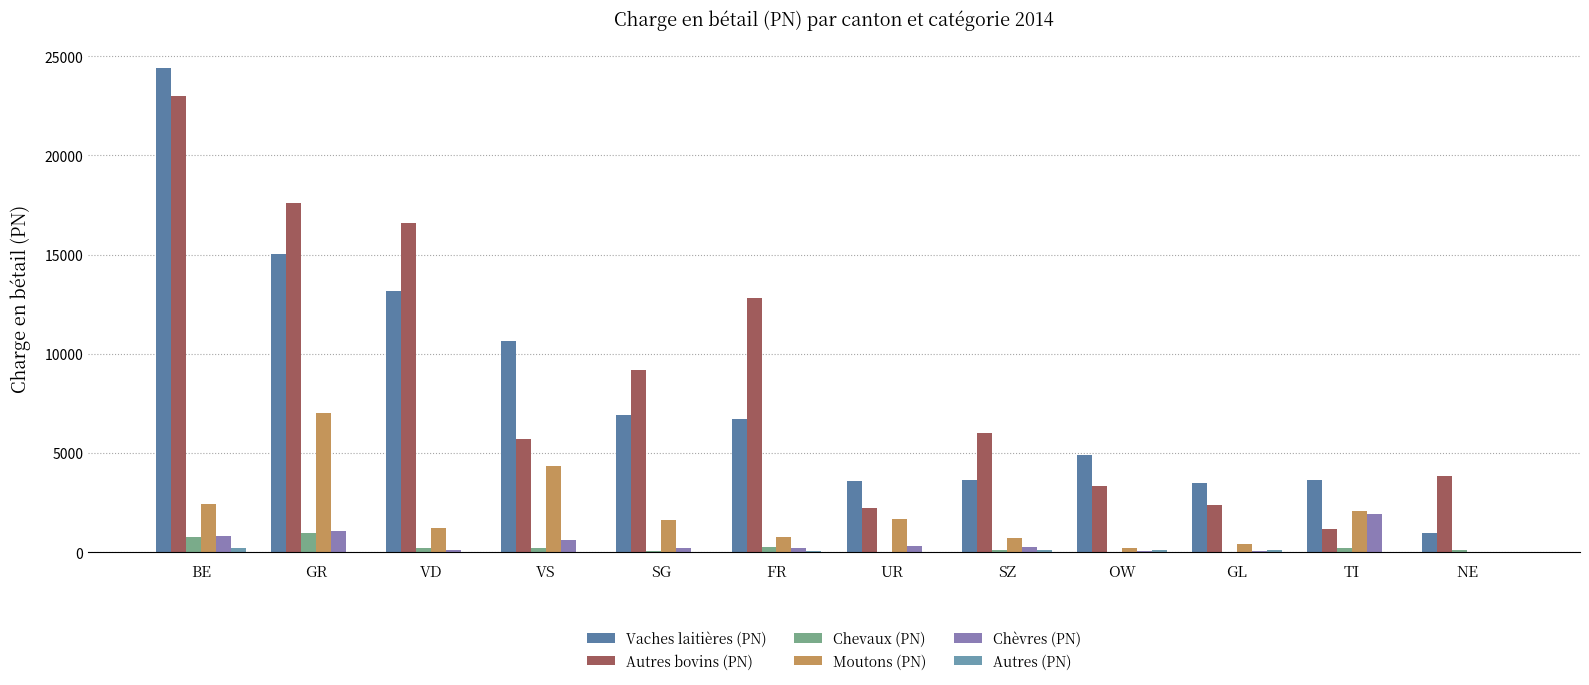

What is the sum of the Vaches laitières (PN) values at OW and UR?

8516.4